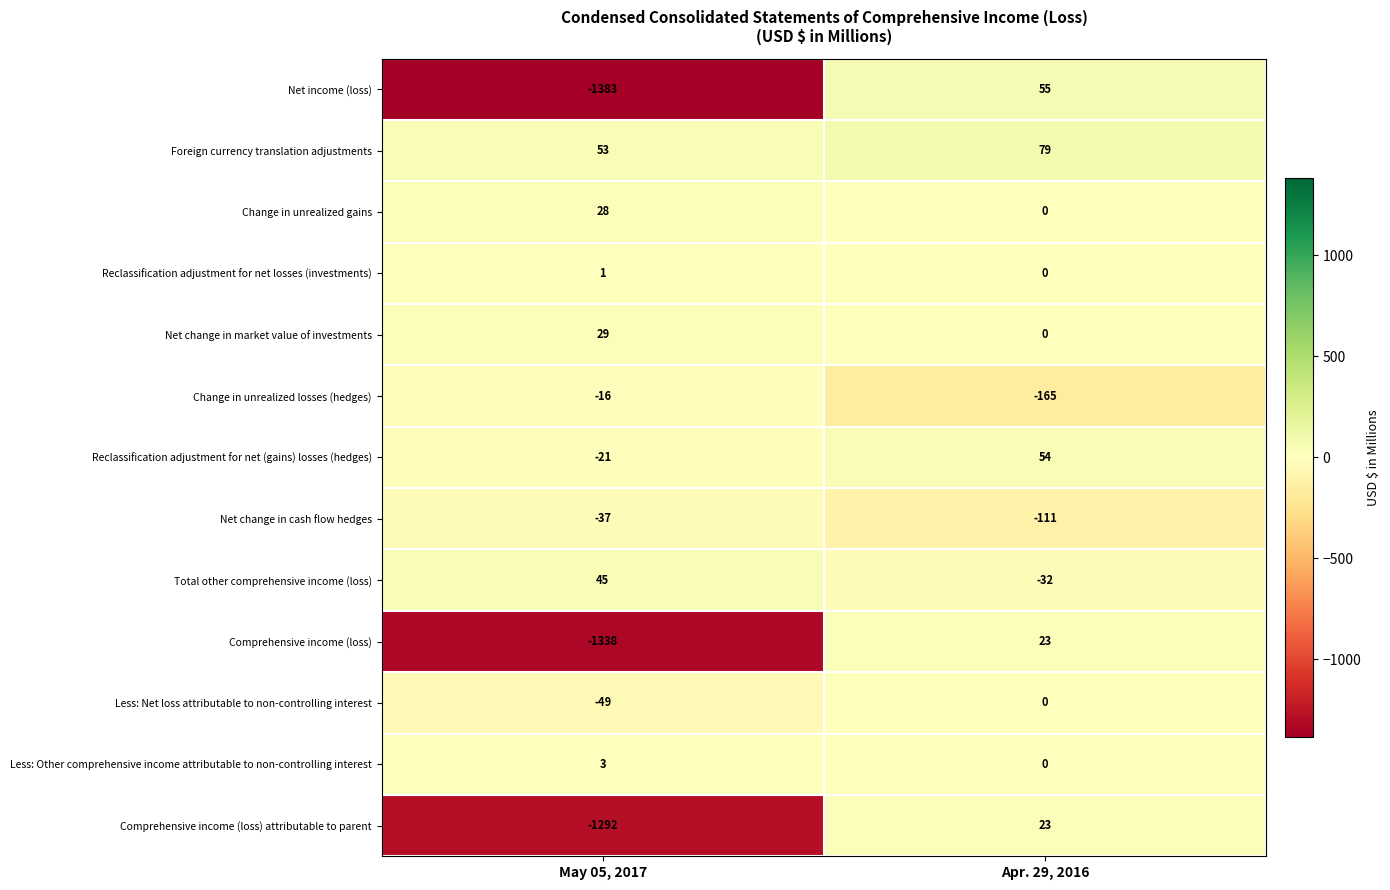

At which category is the sum across all series the highest?

Apr. 29, 2016